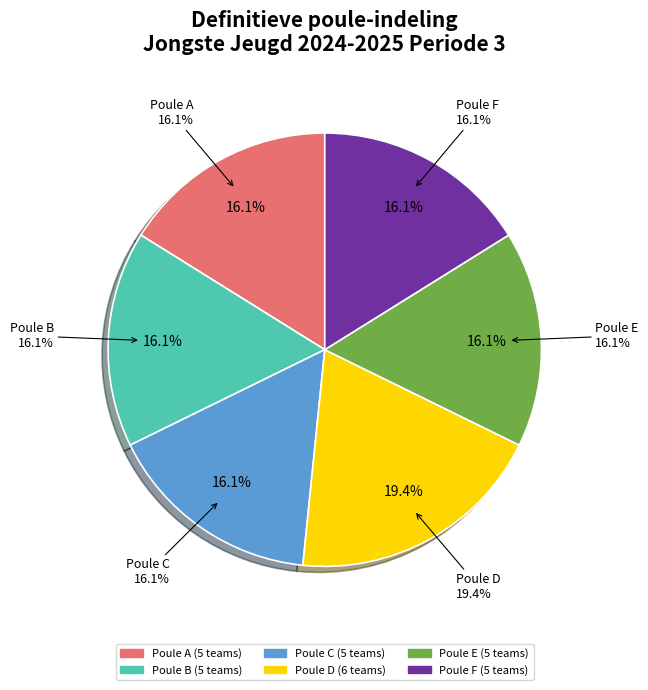

Which slice is the smallest?

Poule A